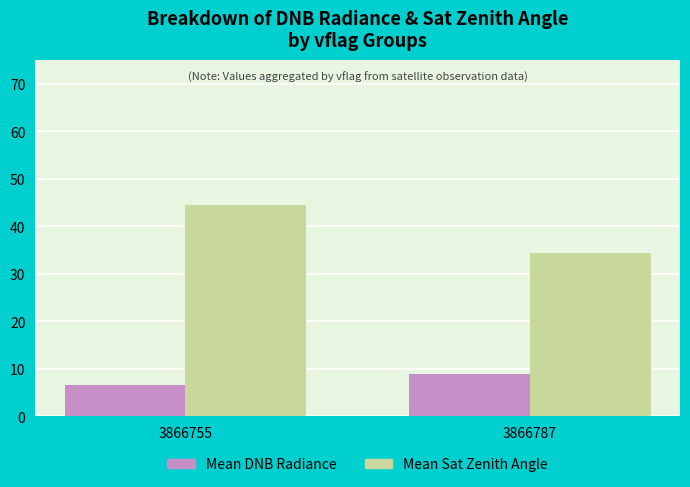

What is the difference between the highest and lowest values at 3866755?

37.8